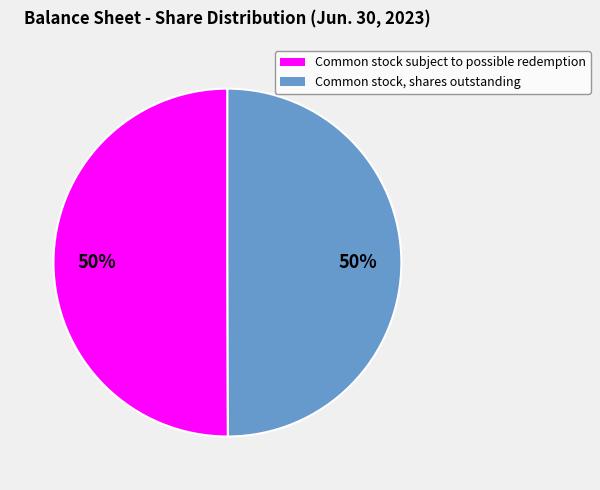

How many segments does this pie chart have?

2